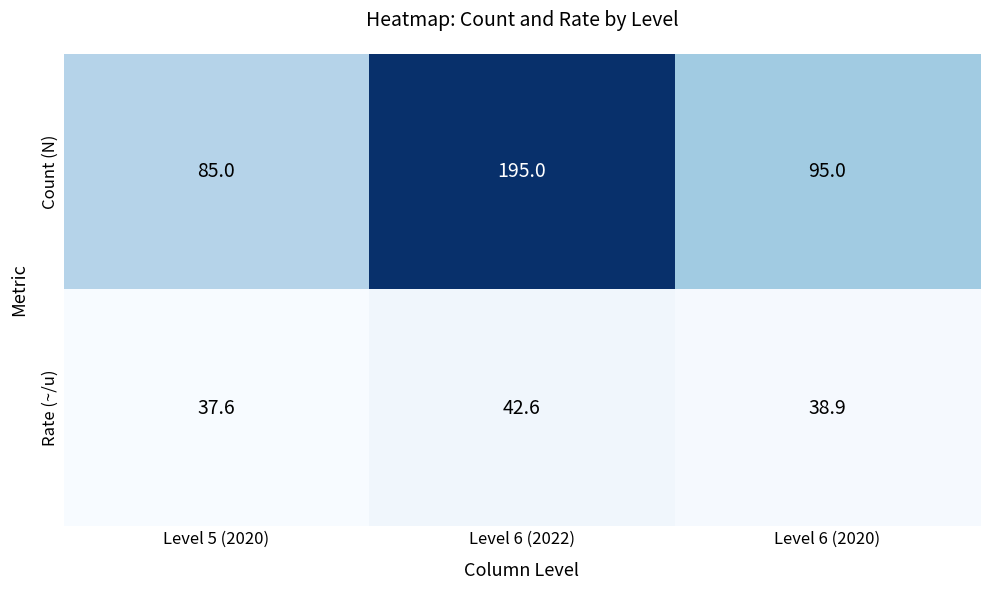

At how many categories does at least one series exceed 82?

3